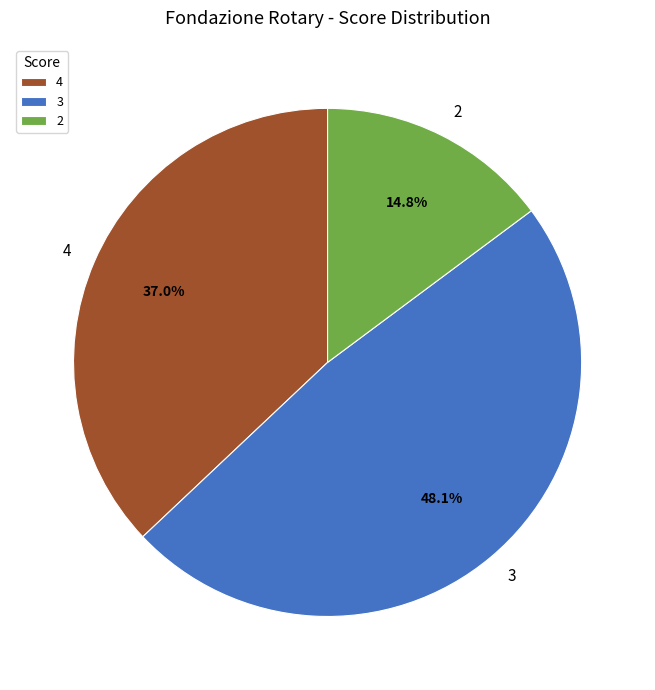

How many segments does this pie chart have?

3